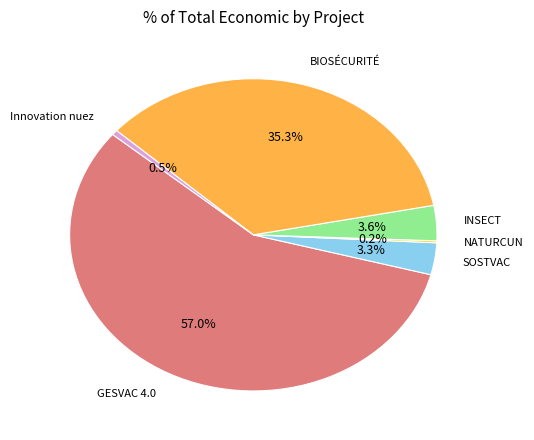

Is there a majority slice in this chart?

Yes